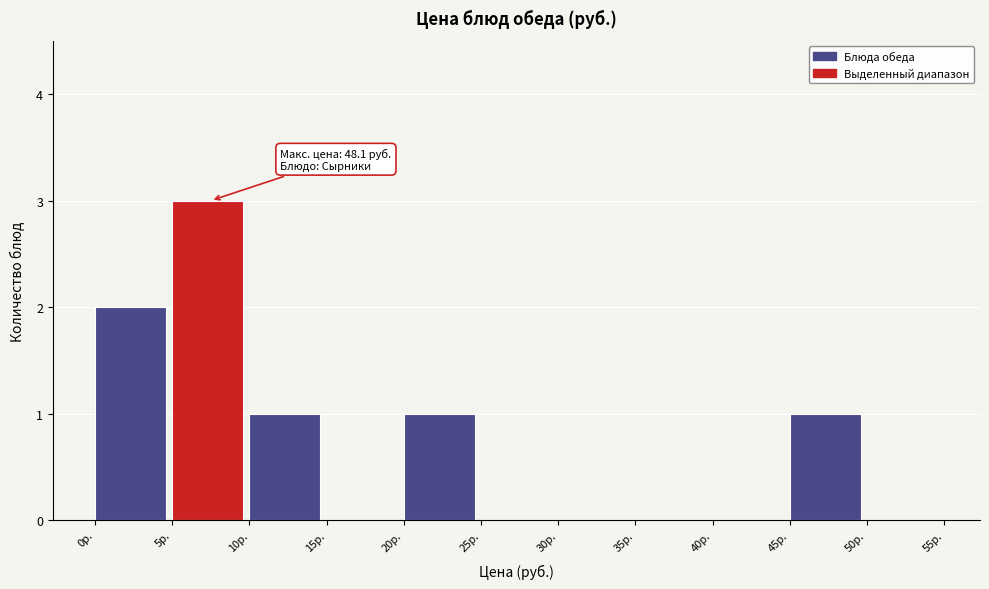

Over which range of the x-axis is the bar tallest?

5 to 10